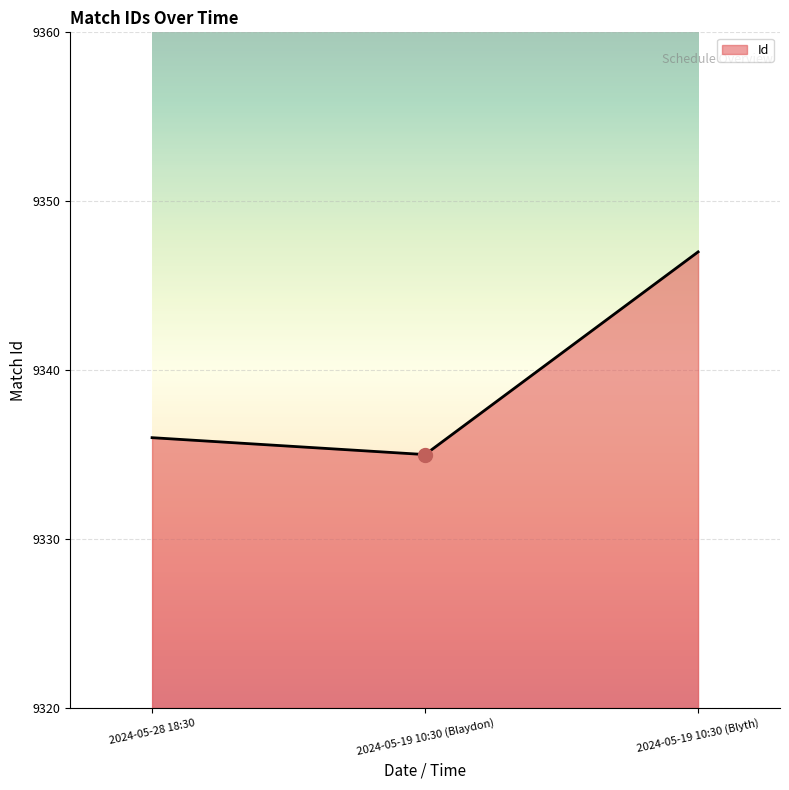

What is the ratio of the value at 2024-05-19 10:30 (Blyth) to the value at 2024-05-19 10:30 (Blaydon)?

1.0